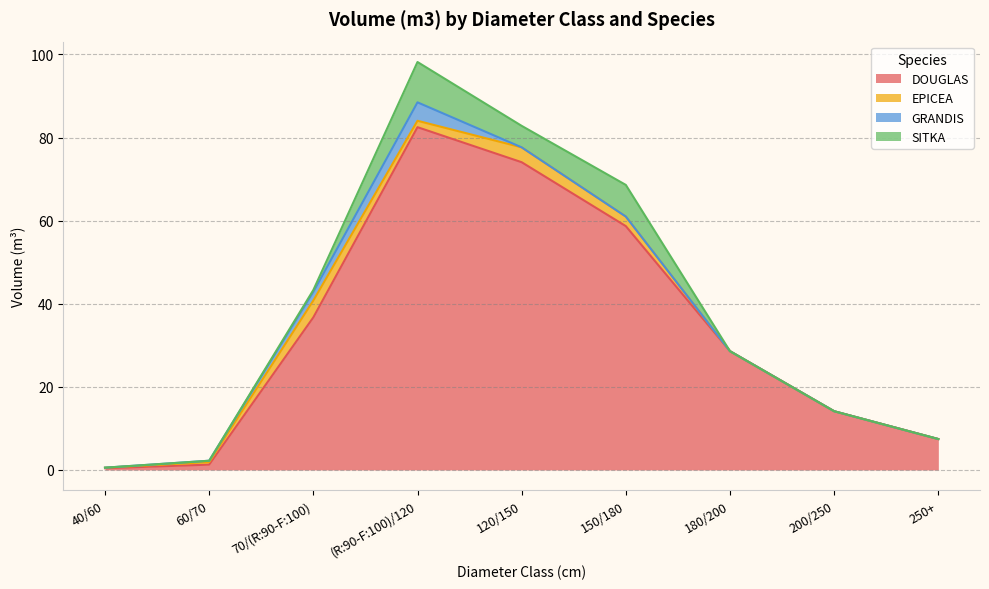

Reading right to left, what are all the values shown in this chart?

DOUGLAS: 250+=7.4	200/250=14.1	180/200=28.6	150/180=58.7	120/150=74.1	(R:90-F:100)/120=82.5	70/(R:90-F:100)=36.7	60/70=1.3	40/60=0.4
EPICEA: 250+=0.0	200/250=0.0	180/200=0.0	150/180=2.3	120/150=3.6	(R:90-F:100)/120=1.5	70/(R:90-F:100)=4.0	60/70=0.6	40/60=0.1
GRANDIS: 250+=0.0	200/250=0.0	180/200=0.0	150/180=0.0	120/150=0.0	(R:90-F:100)/120=4.4	70/(R:90-F:100)=2.1	60/70=0.3	40/60=0.0
SITKA: 250+=0.0	200/250=0.0	180/200=0.0	150/180=7.6	120/150=5.2	(R:90-F:100)/120=9.7	70/(R:90-F:100)=0.5	60/70=0.0	40/60=0.0